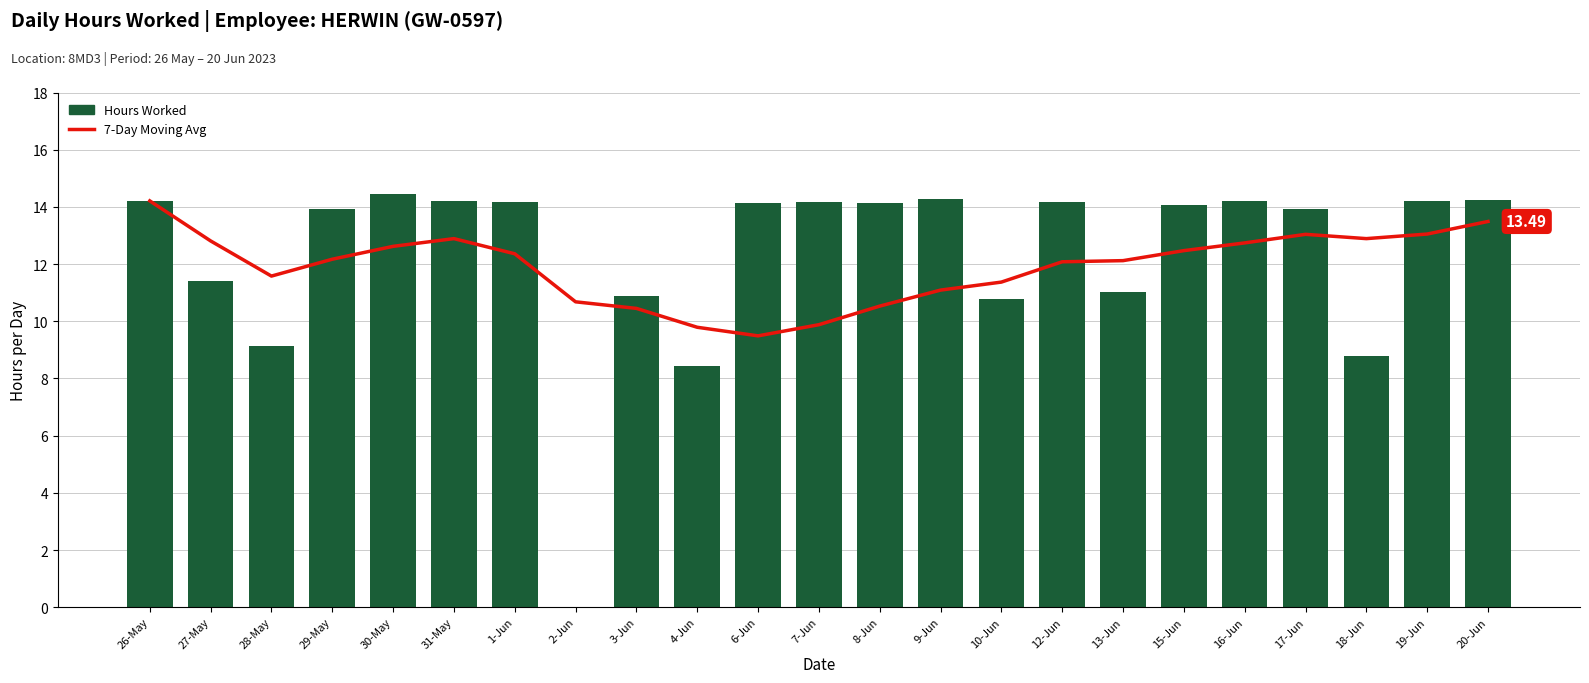

Rank the series by their average value, from highest to lowest.

Hours Worked, 7-Day Moving Avg